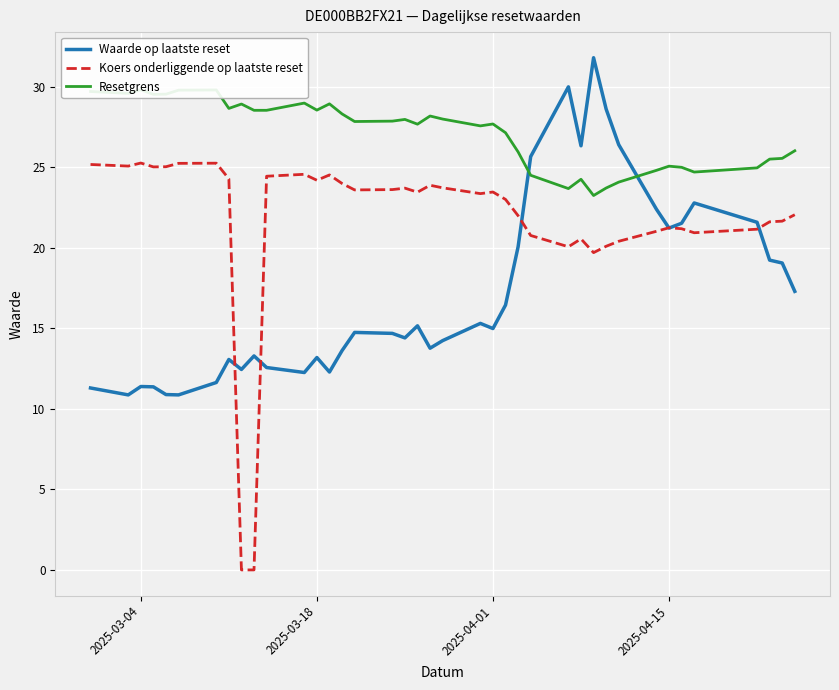

Reading left to right, transcribe all the data shown in this chart.

Waarde op laatste reset: 11.3	10.9	11.4	11.4	10.9	10.9	11.6	13.1	12.4	13.3	12.6	12.3	13.2	12.3	13.6	14.8	14.7	14.4	15.2	13.8	14.2	15.3	15.0	16.4	20.1	25.7	30.0	26.3	31.8	28.6	26.4	22.4	21.2	21.5	22.8	21.6	19.2	19.1	17.3
Koers onderliggende op laatste reset: 25.2	25.1	25.3	25.0	25.0	25.2	25.3	24.3	0.0	0.0	24.4	24.6	24.2	24.5	24.0	23.6	23.6	23.7	23.5	23.9	23.7	23.4	23.5	23.0	22.0	20.8	20.1	20.6	19.7	20.1	20.4	21.0	21.2	21.2	20.9	21.2	21.6	21.7	22.1
Resetgrens: 29.7	29.6	29.8	29.5	29.5	29.8	29.8	28.7	28.9	28.5	28.5	29.0	28.6	28.9	28.3	27.8	27.9	28.0	27.7	28.2	28.0	27.6	27.7	27.2	26.0	24.5	23.7	24.3	23.3	23.7	24.1	24.8	25.1	25.0	24.7	25.0	25.5	25.6	26.0